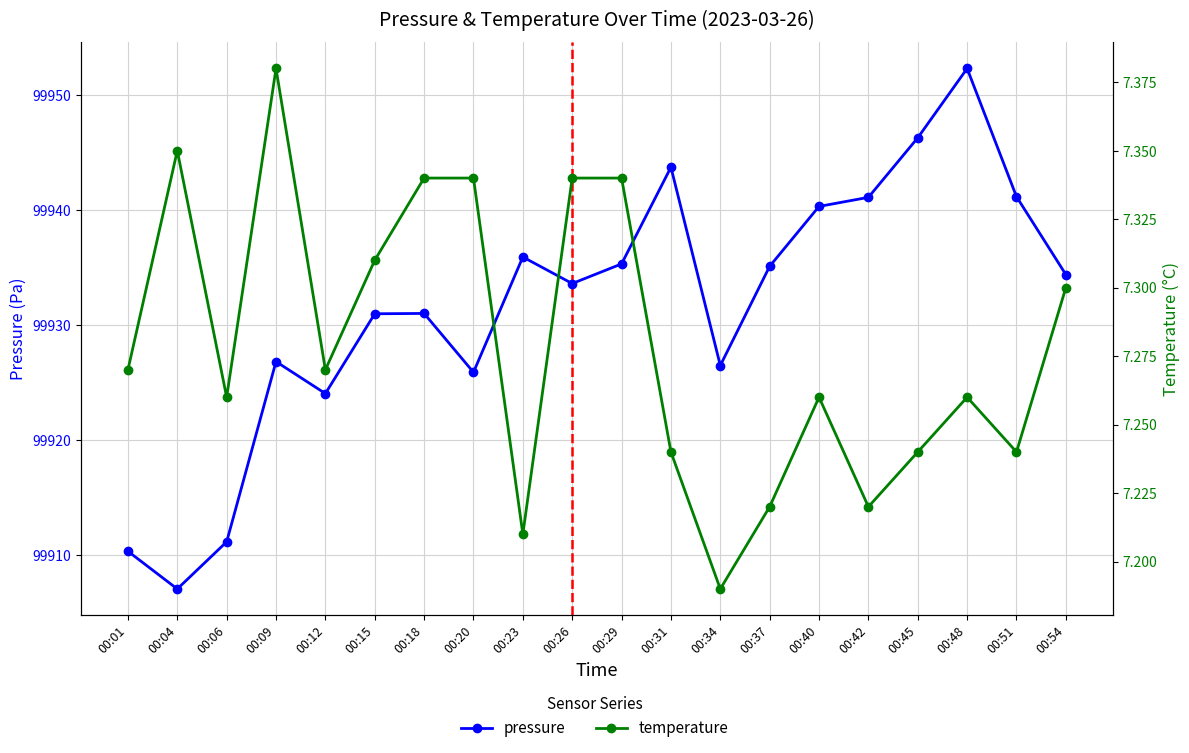

List the series in order of their peak value, lowest first.

temperature, pressure